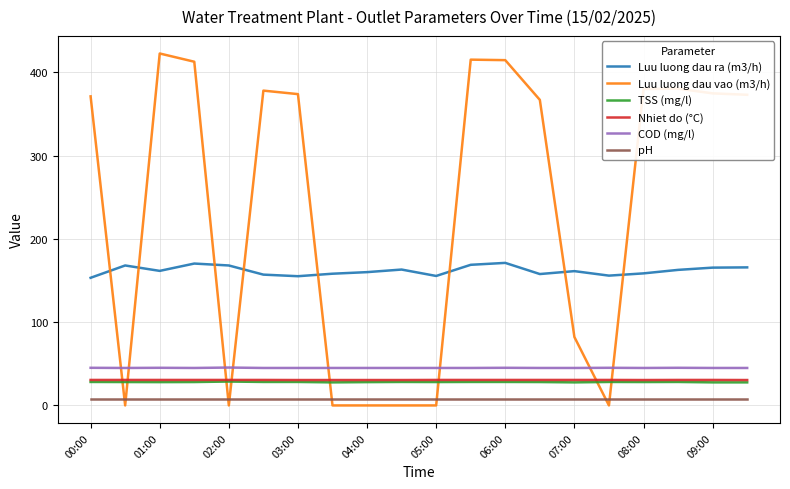

Which series has the largest total across all categories?

Luu luong dau vao (m3/h)